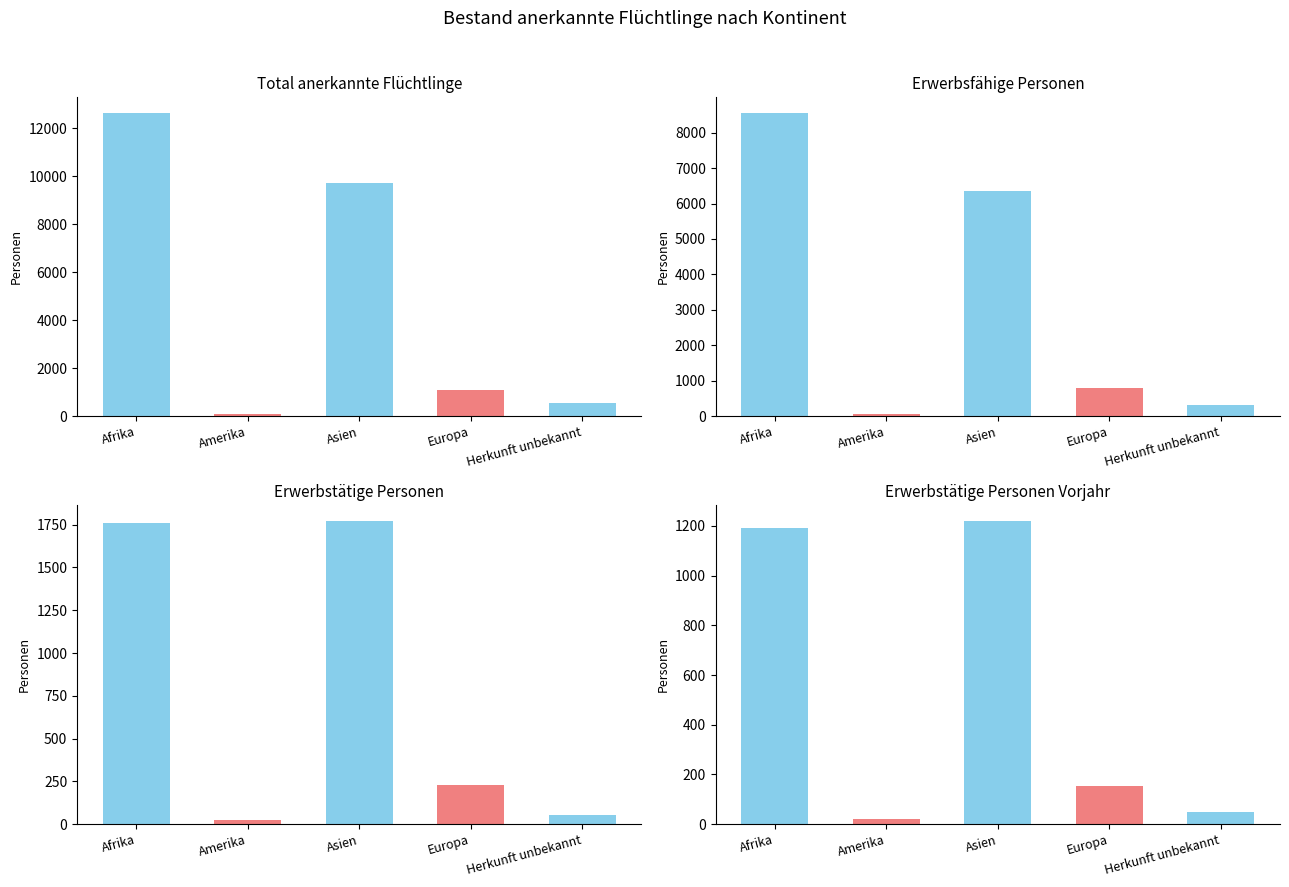

Rank the series by their maximum value, from lowest to highest.

Erwerbstätige Vorjahr, Erwerbstätige Personen, Erwerbsfähige Personen, Total anerkannte Flüchtlinge